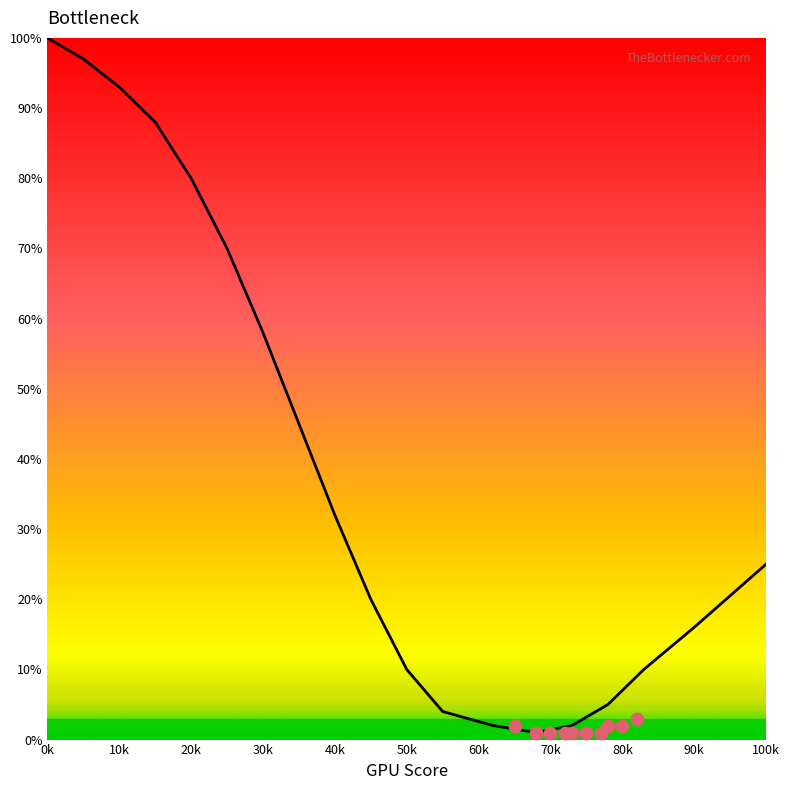

Approximately how many times larger is the value at 25 compared to 45?

3.5